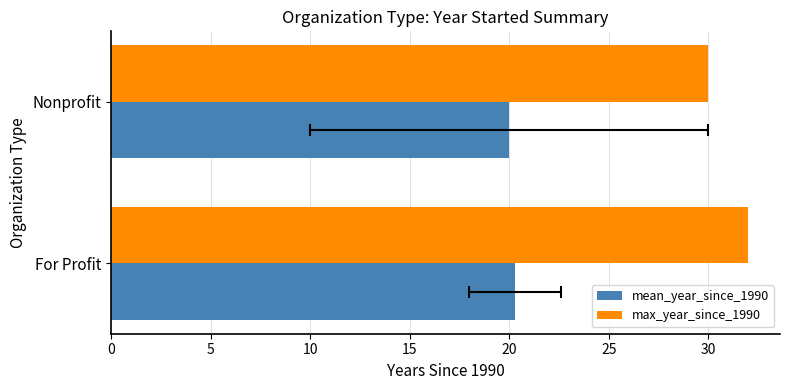

What is the maximum value for mean_year_since_1990?

20.3